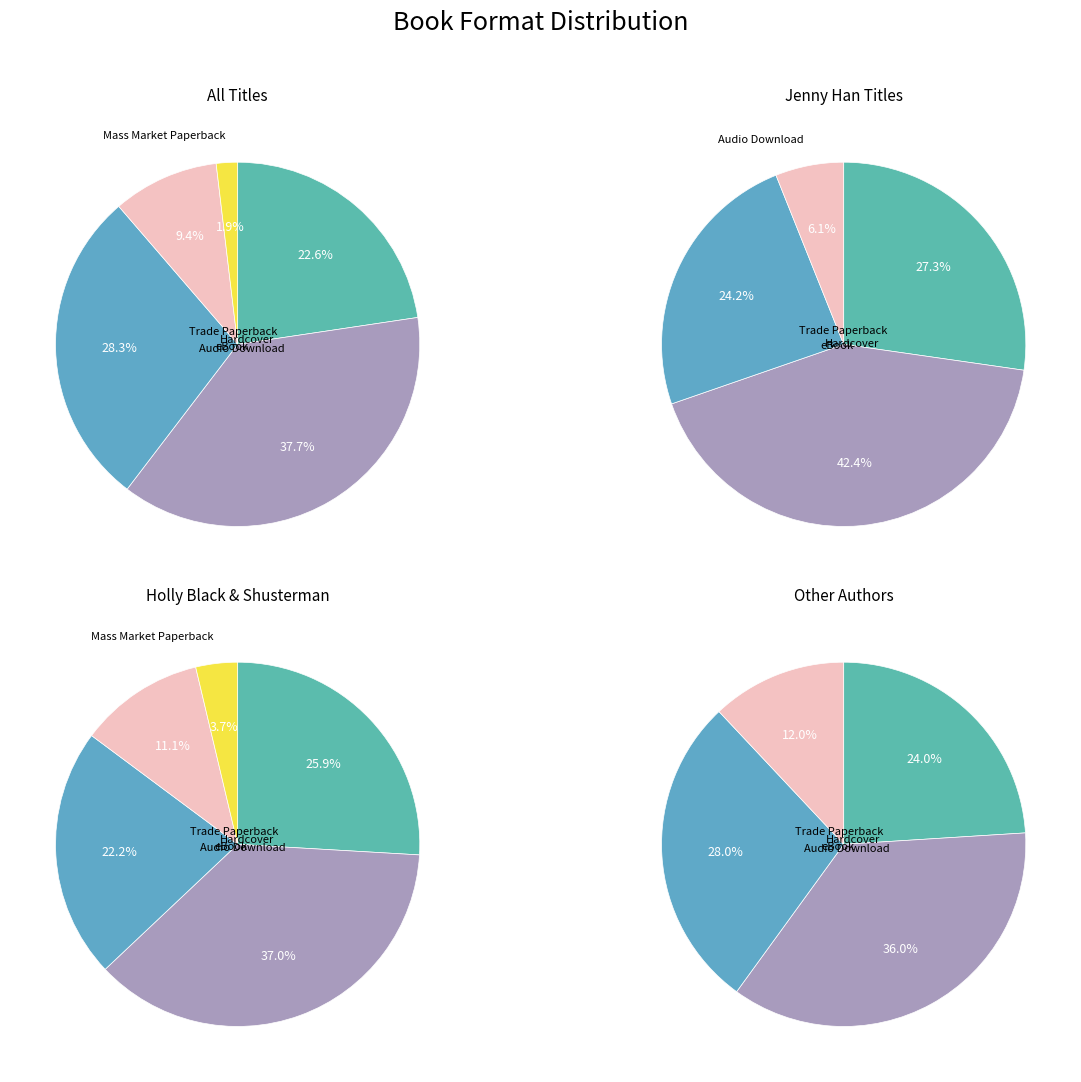

Between eBook and Trade Paperback, which is larger?

Trade Paperback